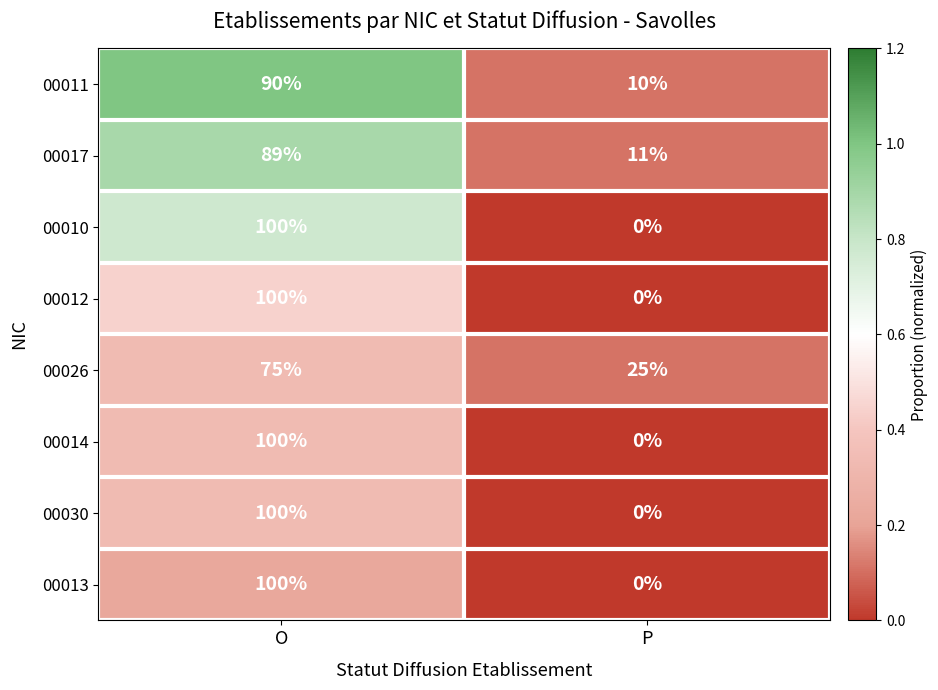

What is the greatest value displayed?

100